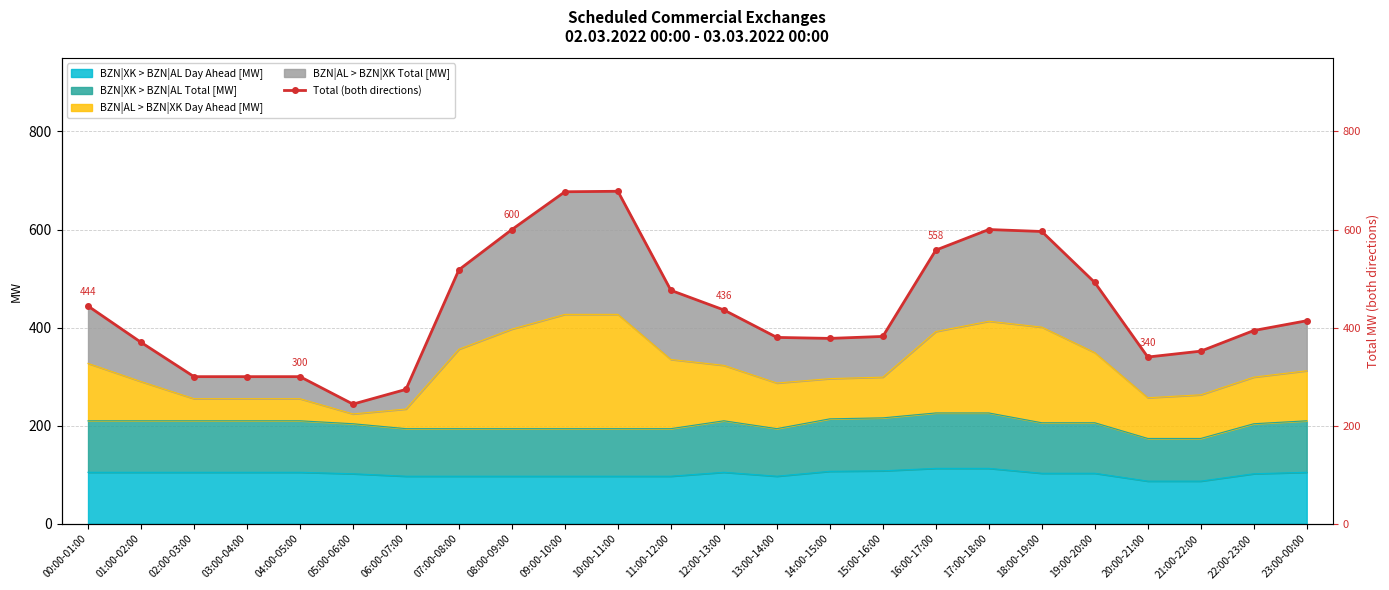

What is the minimum value shown in the chart?

244